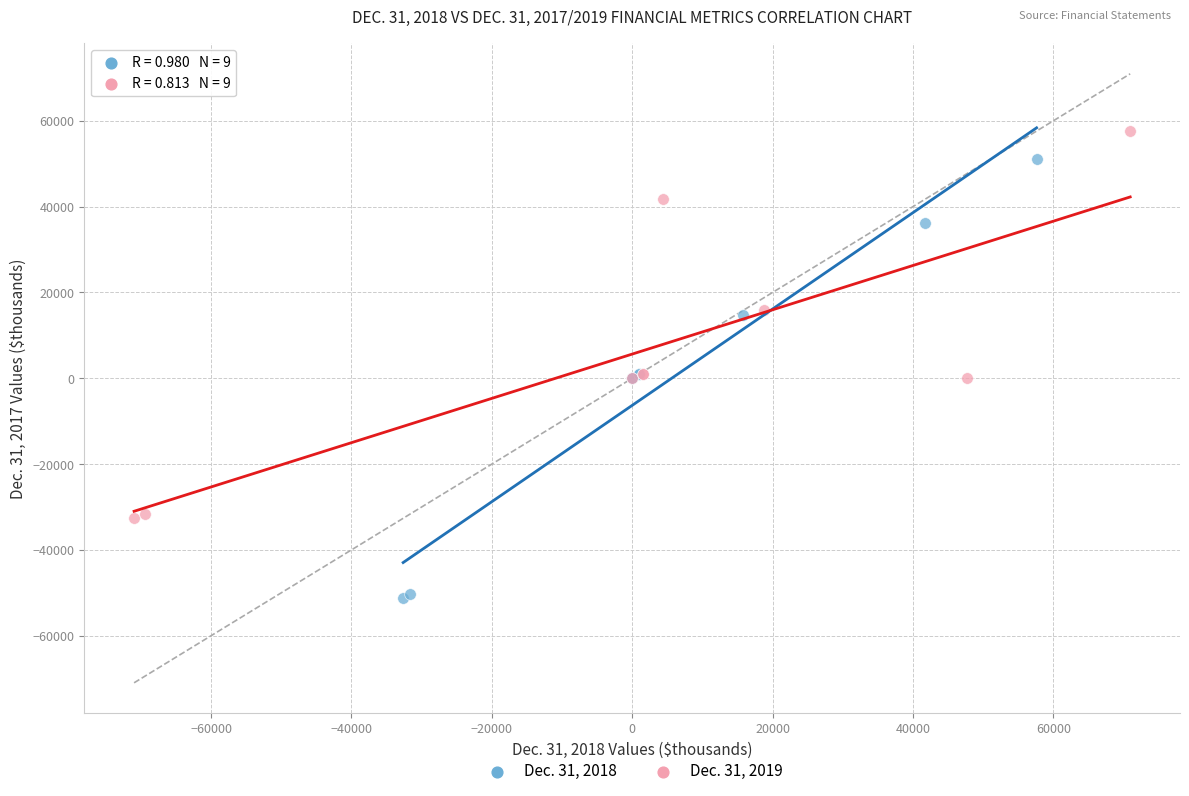

Which series reaches the minimum Y coordinate?

Dec. 31, 2018